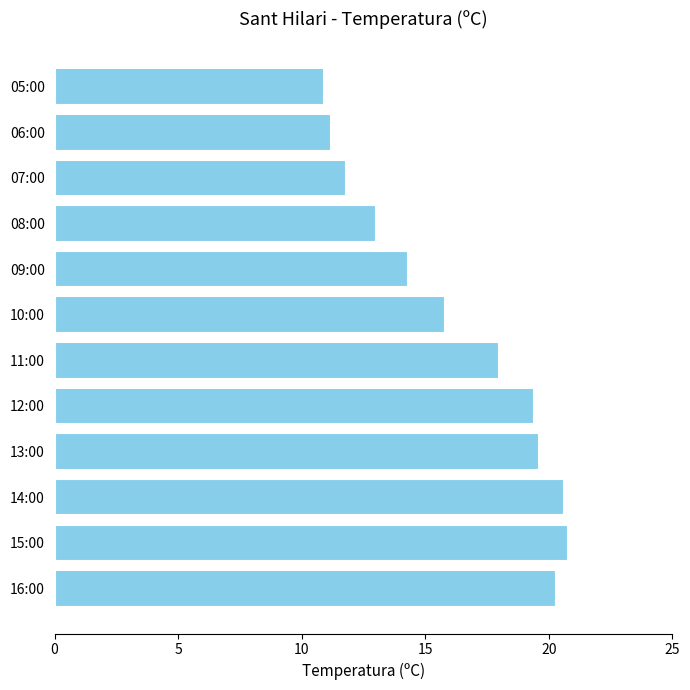

What is the greatest value displayed?

20.8